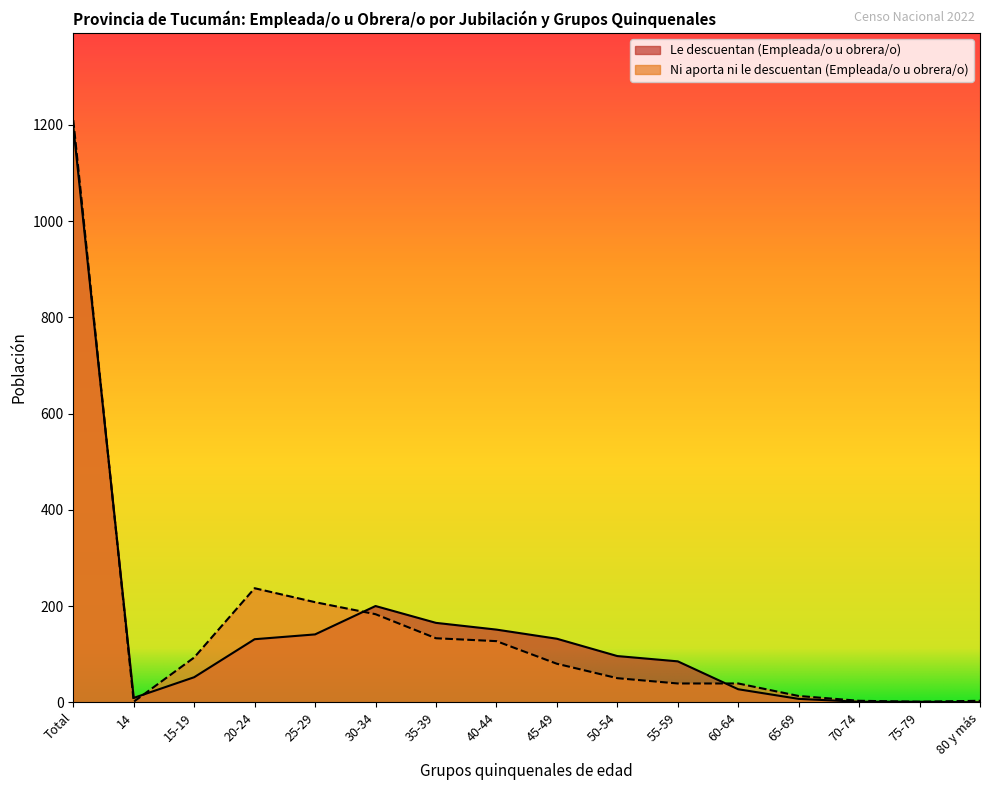

The value of Le descuentan (Empleada/o u obrera/o) at 75-79 is 1. True or false?

True